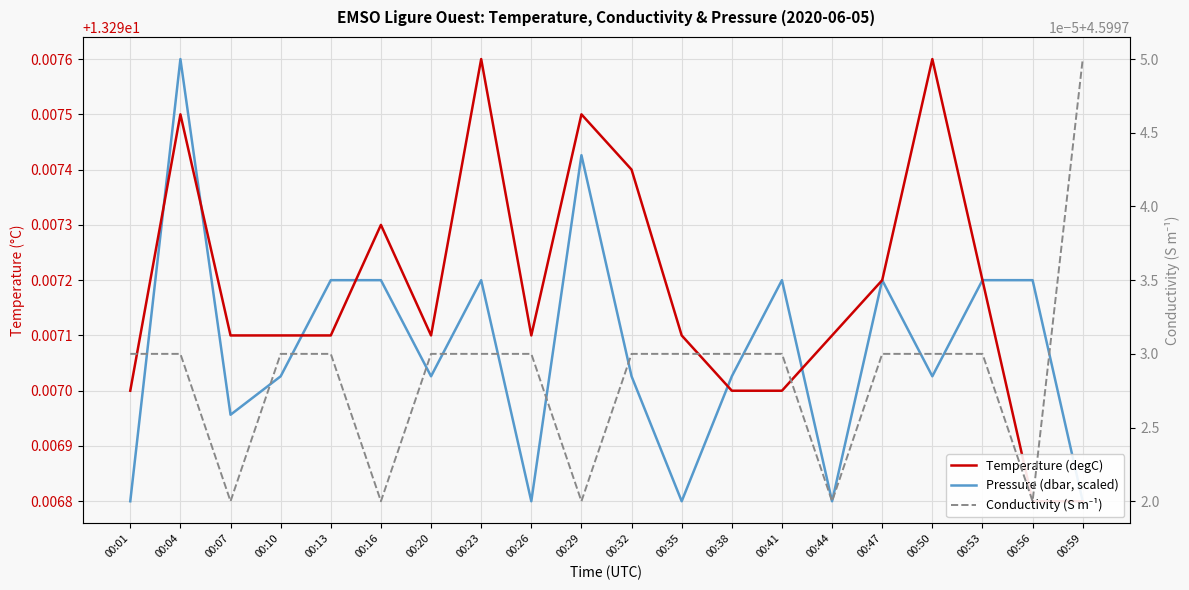

Which category has the lowest value across all series?

00:07